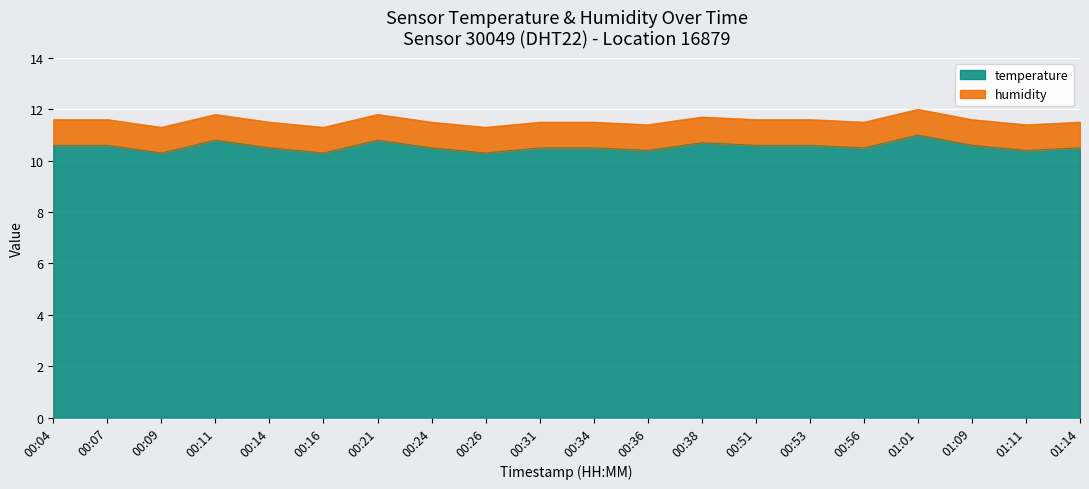

Where is the first local minimum?

00:09